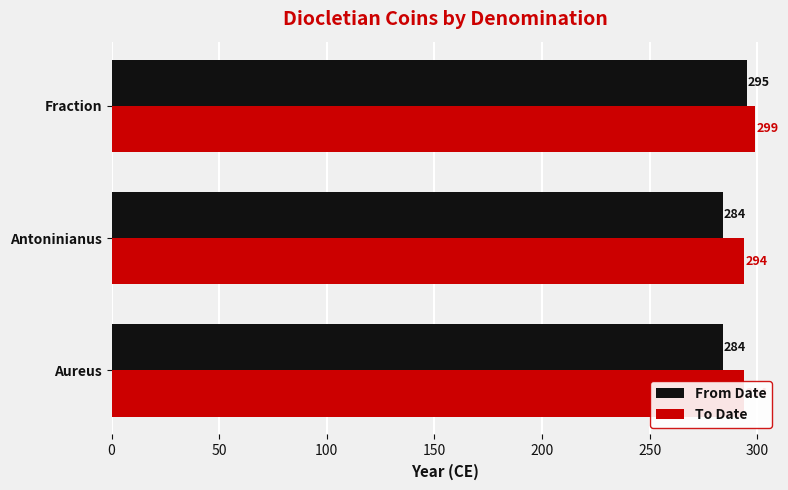

The To Date series shows 90 at Aureus. True or false?

False